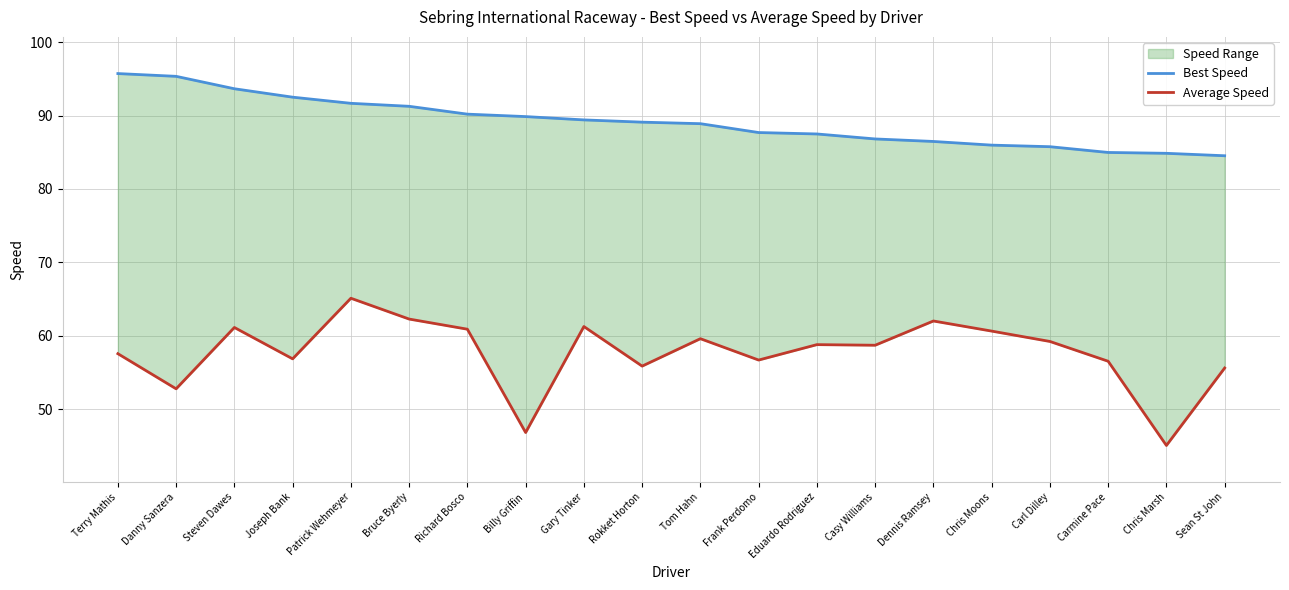

What is the label of the 15th point from the left?

Dennis Ramsey